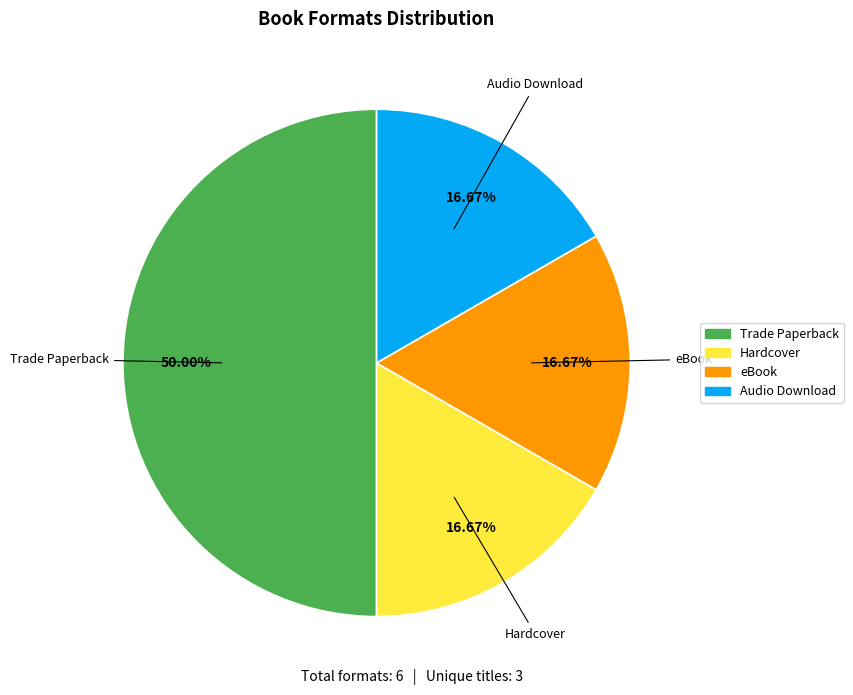

Is Audio Download the majority of the pie?

No